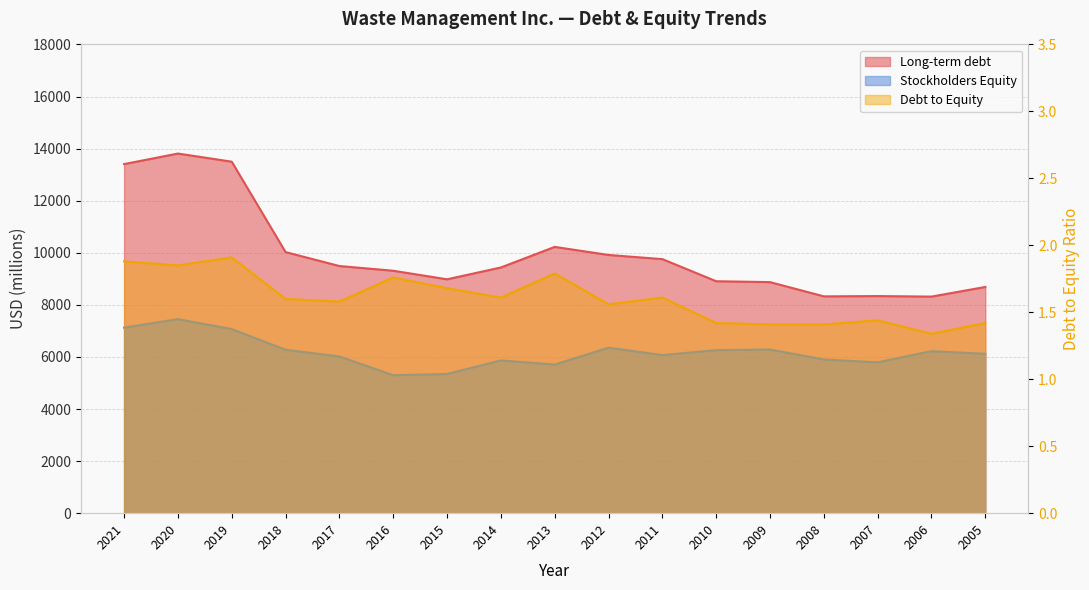

Reading left to right, transcribe all the data shown in this chart.

Long-term debt: 2021=13405.0	2020=13810.0	2019=13498.0	2018=10026.0	2017=9491.0	2016=9310.0	2015=8981.0	2014=9435.0	2013=10226.0	2012=9916.0	2011=9756.0	2010=8907.0	2009=8873.0	2008=8326.0	2007=8337.0	2006=8317.0	2005=8687.0
Stockholders Equity: 2021=7124.0	2020=7452.0	2019=7068.0	2018=6275.0	2017=6019.0	2016=5297.0	2015=5345.0	2014=5866.0	2013=5707.0	2012=6354.0	2011=6070.0	2010=6260.0	2009=6285.0	2008=5902.0	2007=5792.0	2006=6222.0	2005=6121.0
Debt to Equity: 2021=1.9	2020=1.9	2019=1.9	2018=1.6	2017=1.6	2016=1.8	2015=1.7	2014=1.6	2013=1.8	2012=1.6	2011=1.6	2010=1.4	2009=1.4	2008=1.4	2007=1.4	2006=1.3	2005=1.4